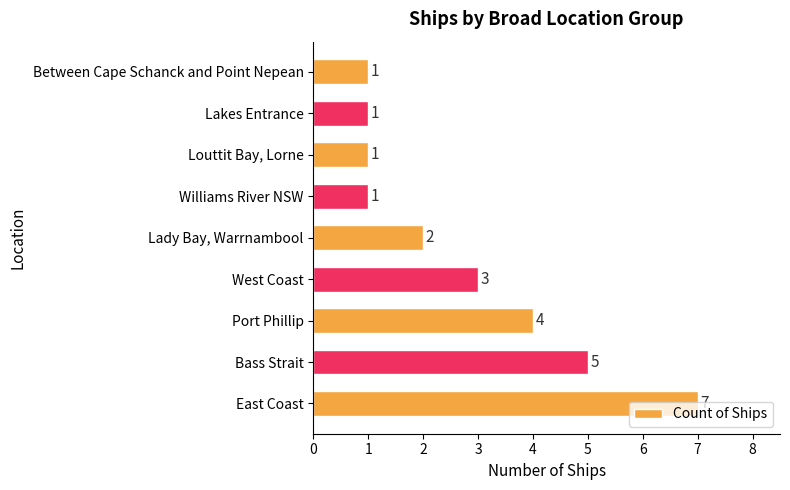

What is the difference between the second highest and second lowest values?

4